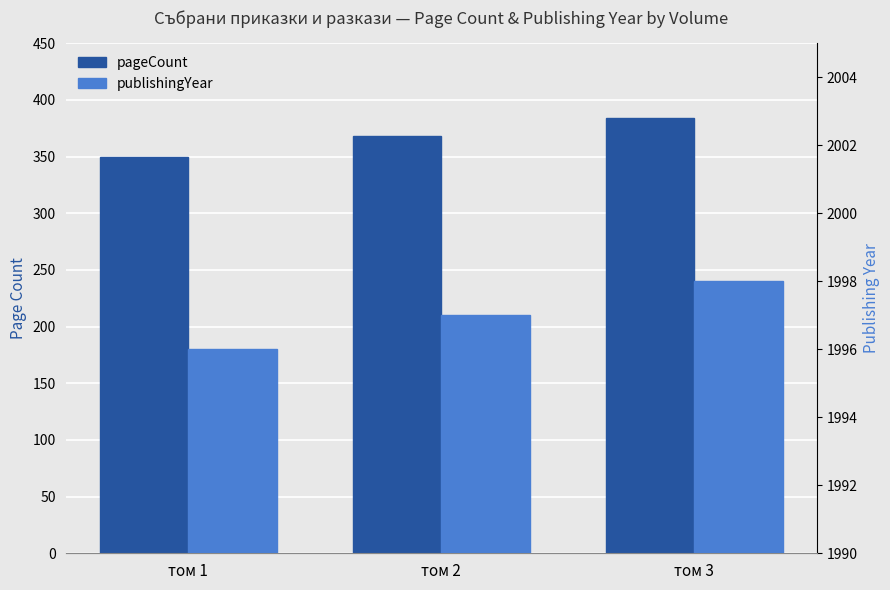

How many data points does each series have?

3